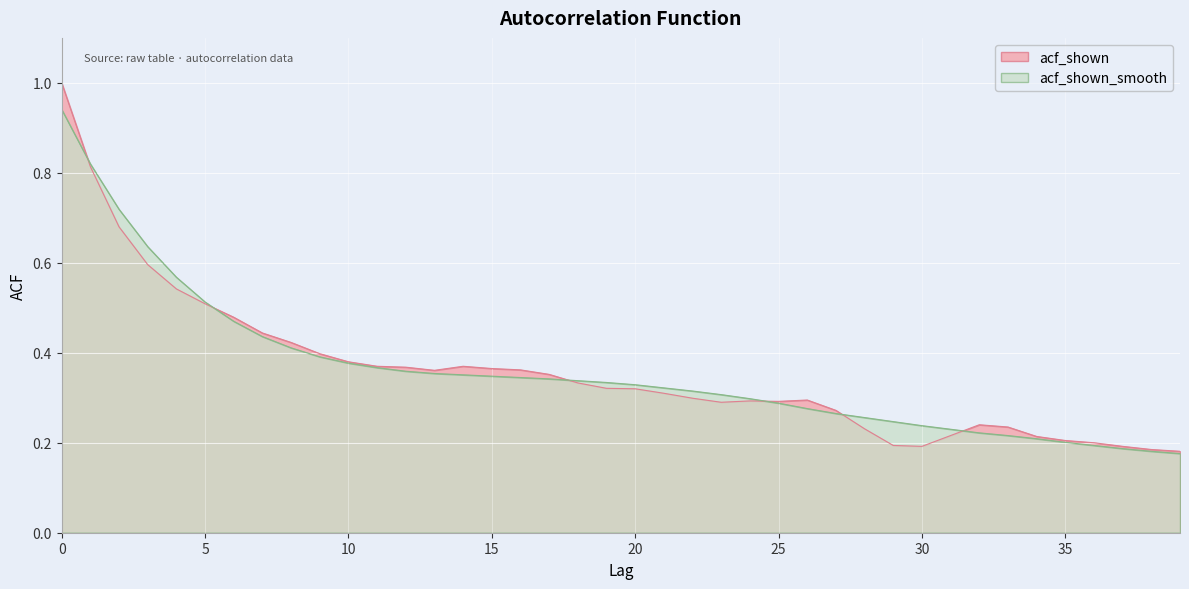

The value of acf_shown_smooth at 2 is 0.4. True or false?

False